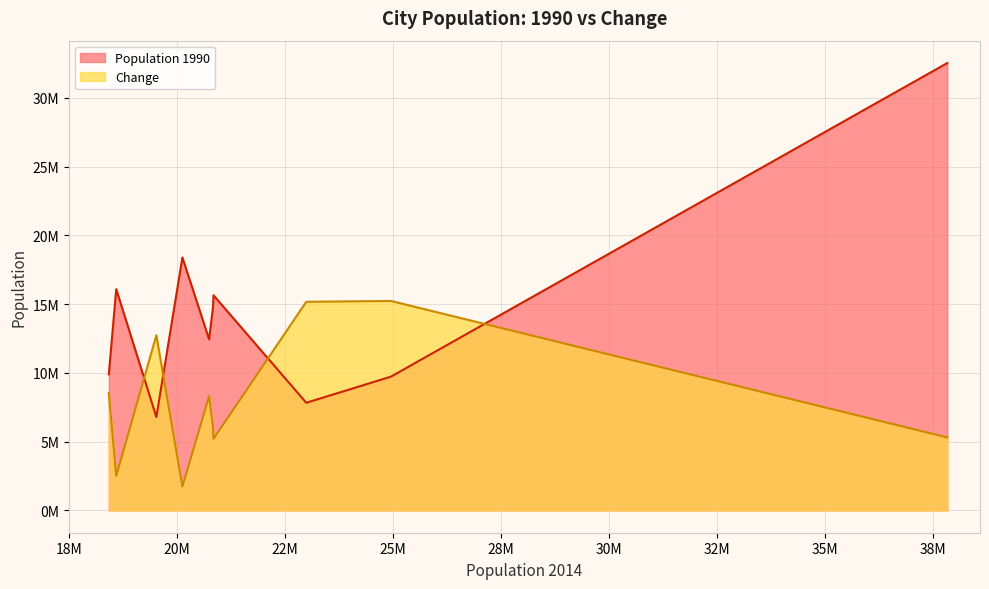

Which series ends up on top after the final intersection of Change and Population 1990?

Population 1990